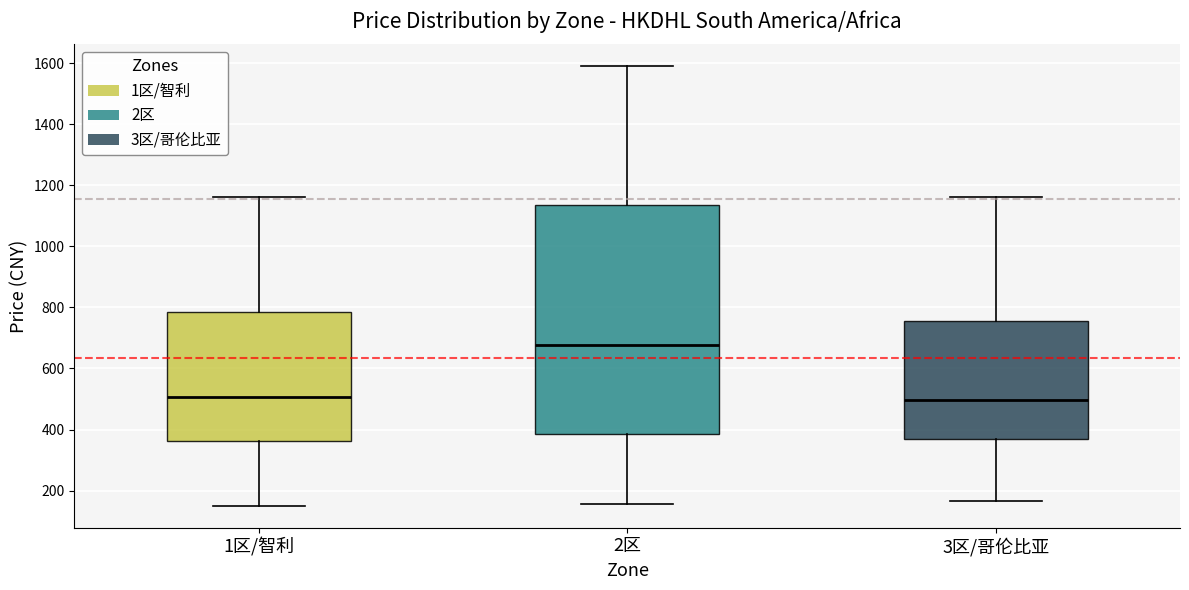

Which box has the highest median line?

2区